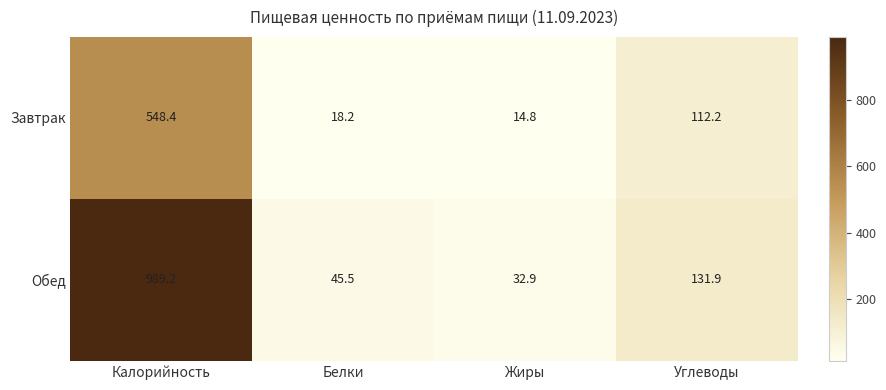

How many values in the Завтрак series exceed 112?

2